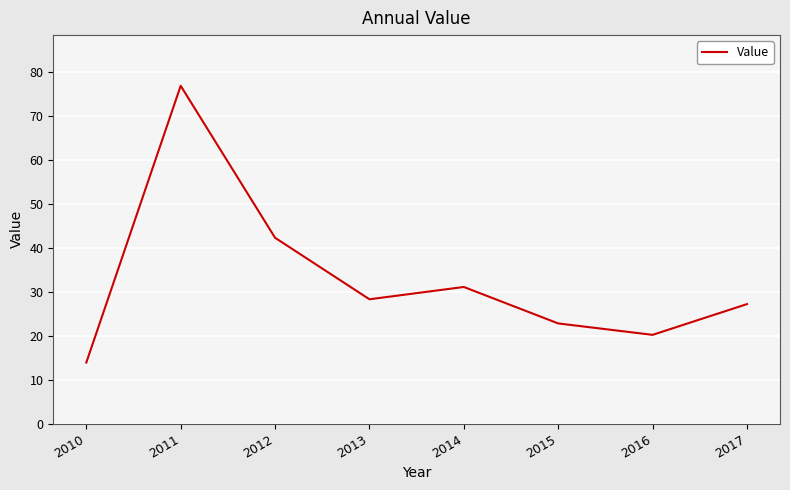

Rank the categories by value from highest to lowest.

2011, 2012, 2014, 2013, 2017, 2015, 2016, 2010